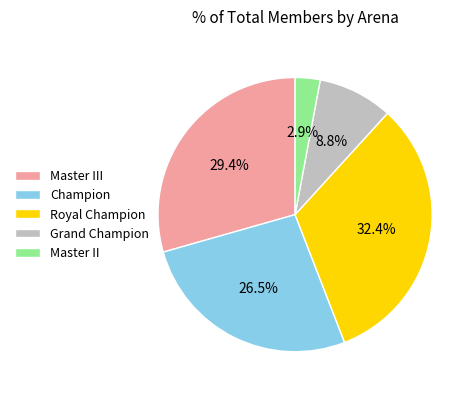

Which slice is the largest?

Royal Champion